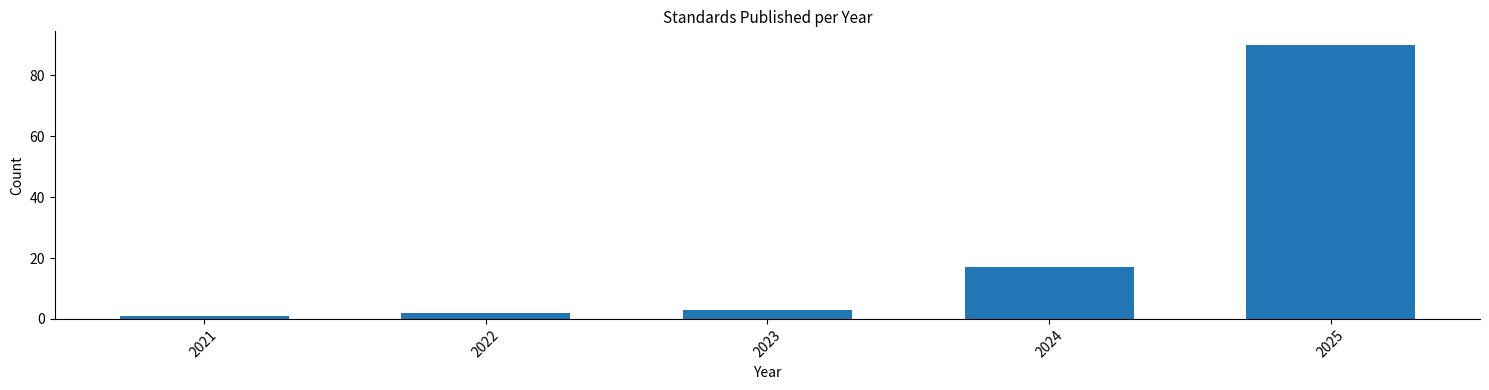

Reading right to left, what are all the values shown in this chart?

90	17	3	2	1